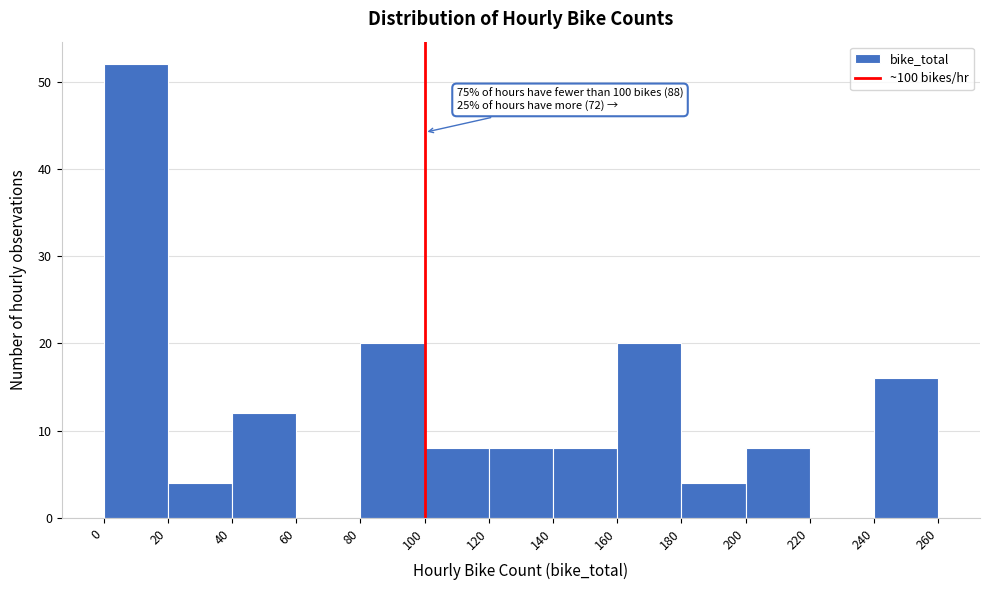

Over which range of the x-axis is the bar tallest?

0 to 20